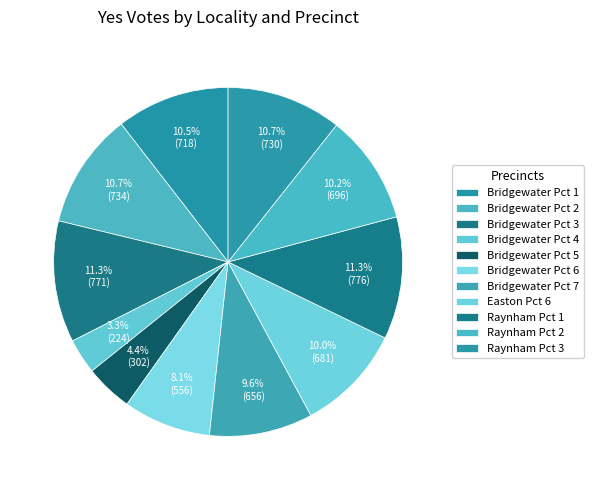

How many segments does this pie chart have?

11